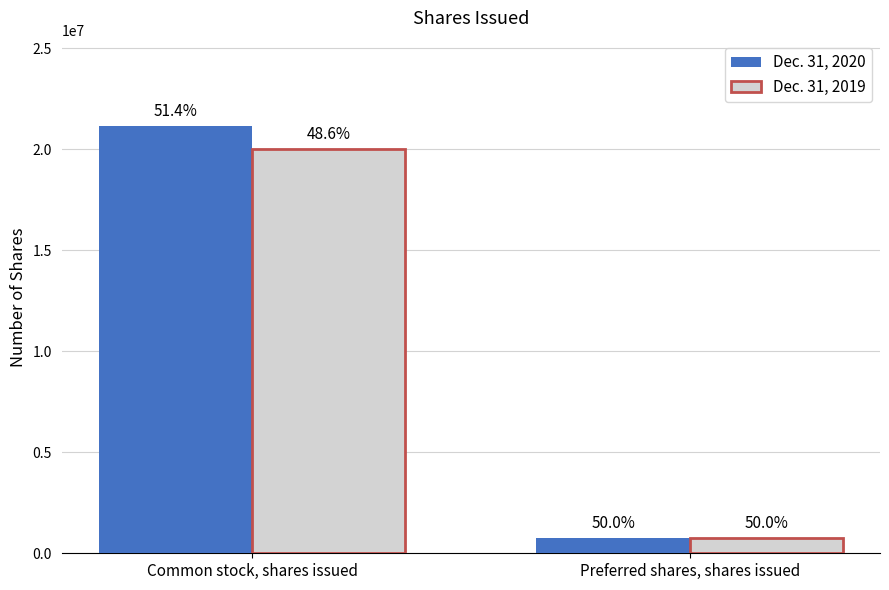

At which label does Dec. 31, 2019 reach its peak?

Common stock, shares issued